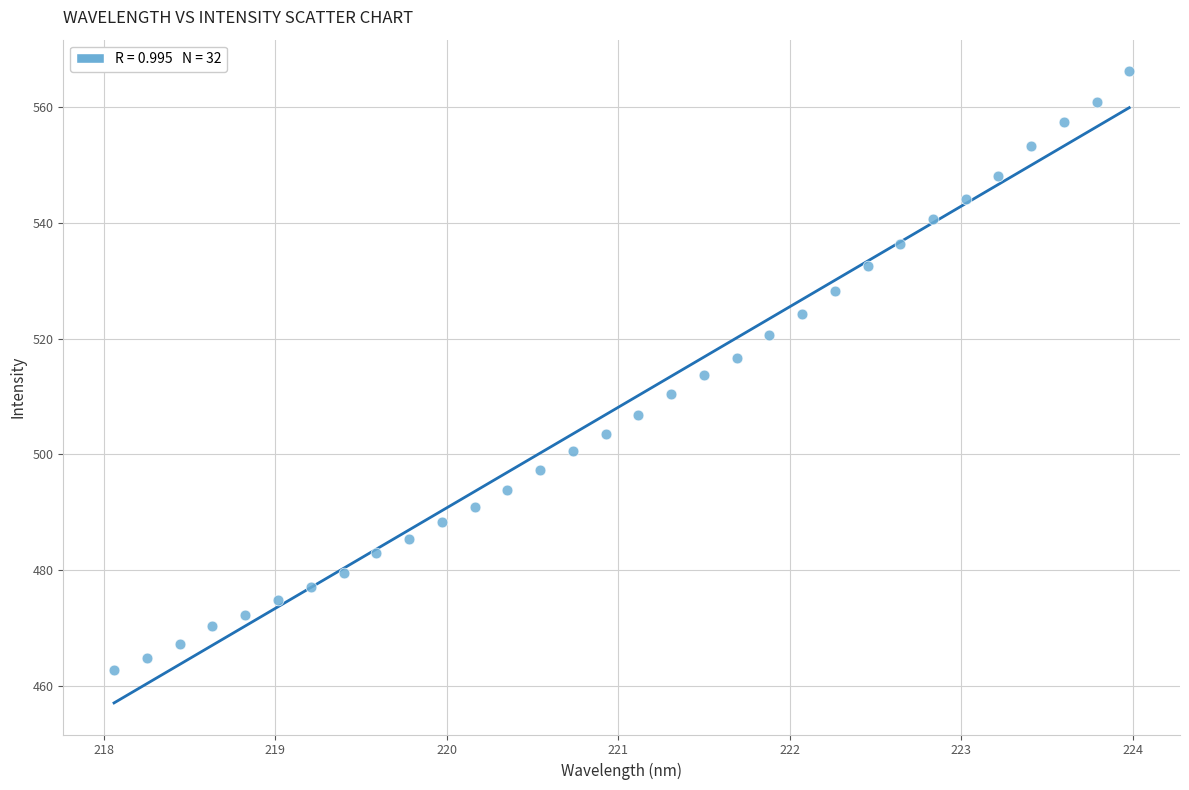

What is the range of Y values (max minus min)?

103.5